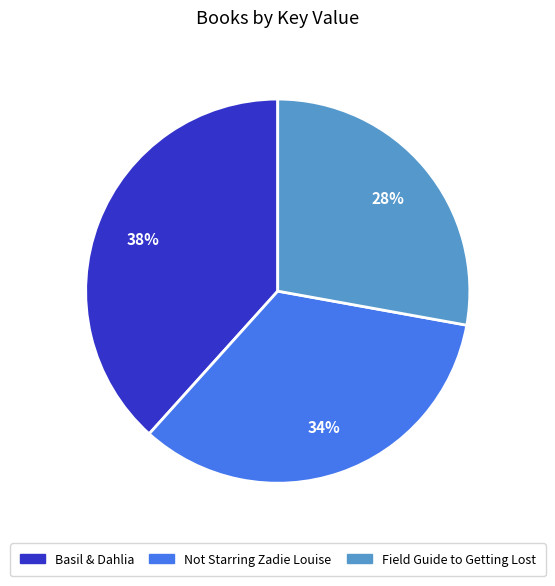

To the nearest percent, what portion does Field Guide to Getting Lost represent?

28%